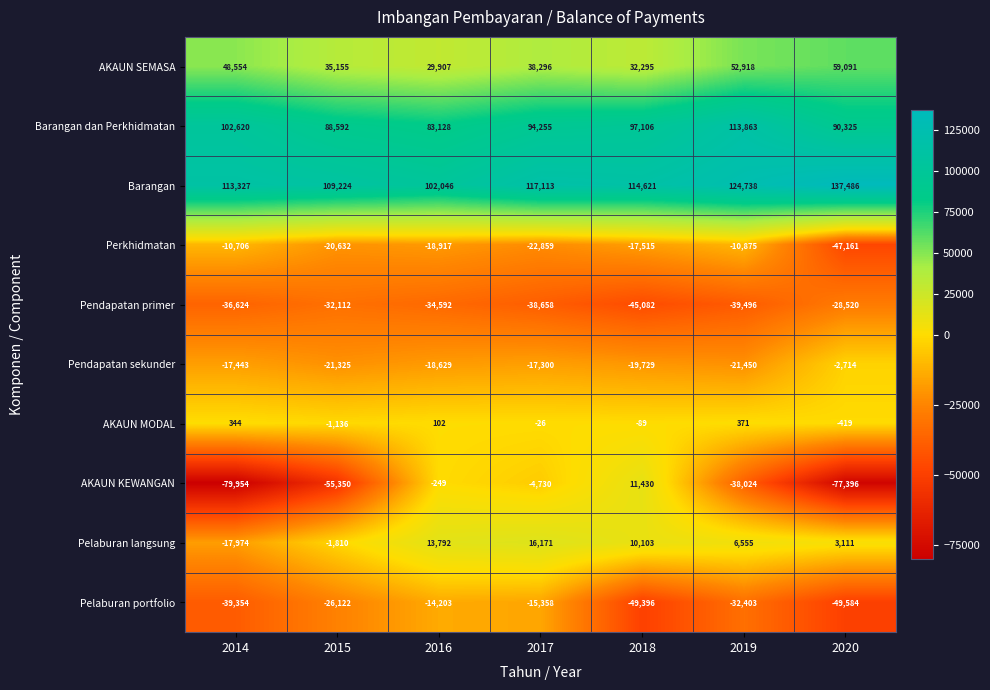

Rank the series at 2015 from highest to lowest value.

Barangan, Barangan dan Perkhidmatan, AKAUN SEMASA, AKAUN MODAL, Pelaburan langsung, Perkhidmatan, Pendapatan sekunder, Pelaburan portfolio, Pendapatan primer, AKAUN KEWANGAN